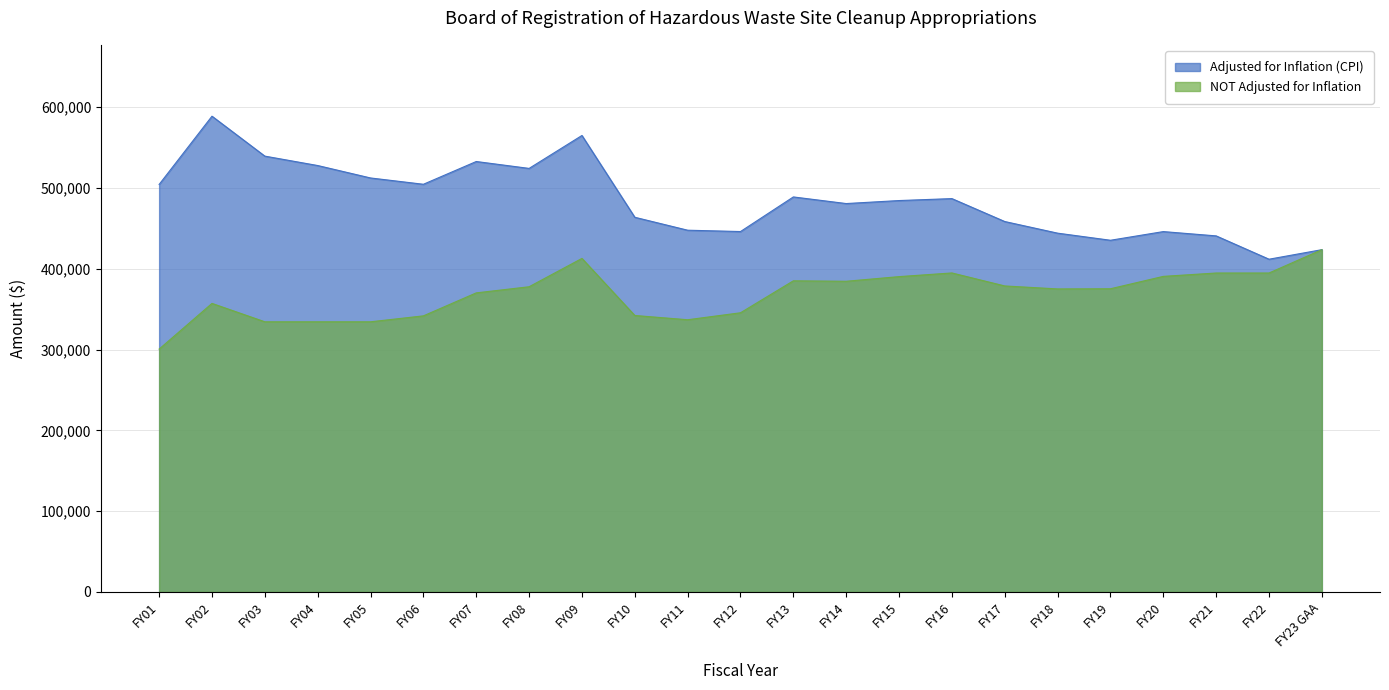

The NOT Adjusted for Inflation series shows 727636 at FY23 GAA. True or false?

False